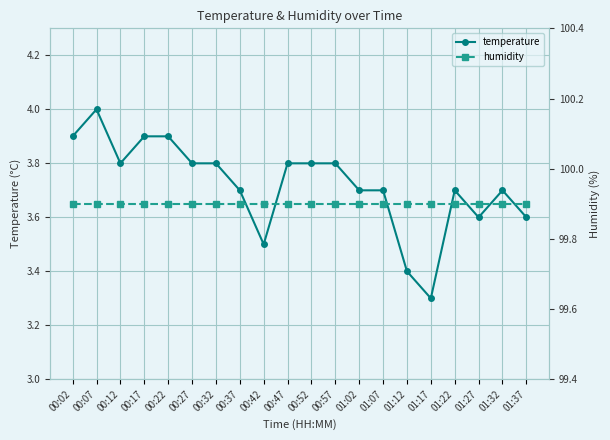

What is the smallest value displayed?

3.3